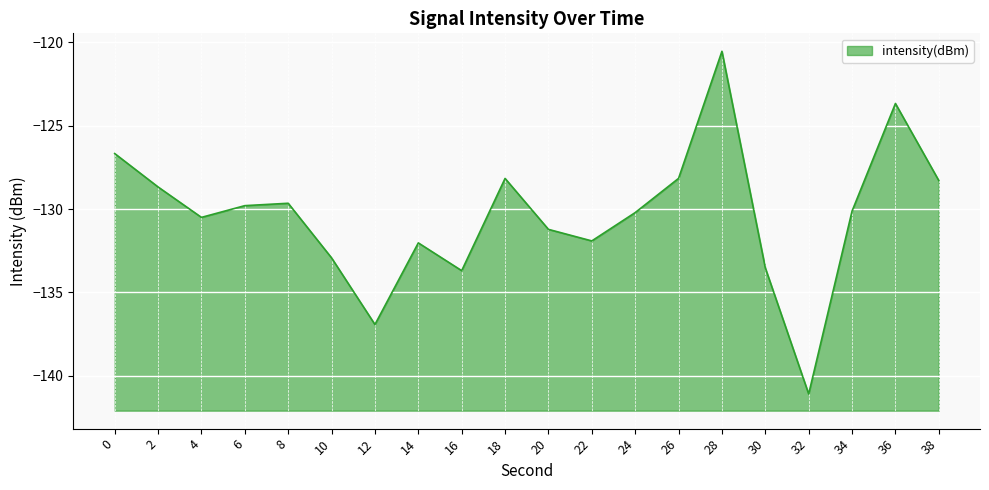

How many lines are shown in the chart?

1